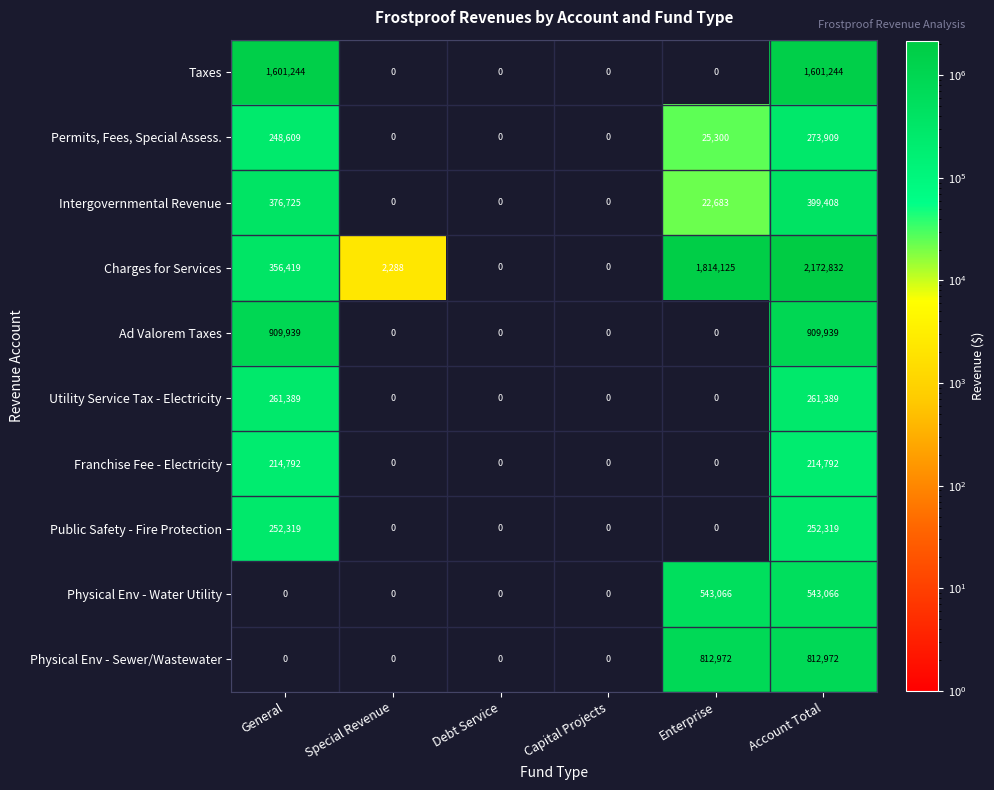

What is the average value of the Public Safety - Fire Protection series?

84106